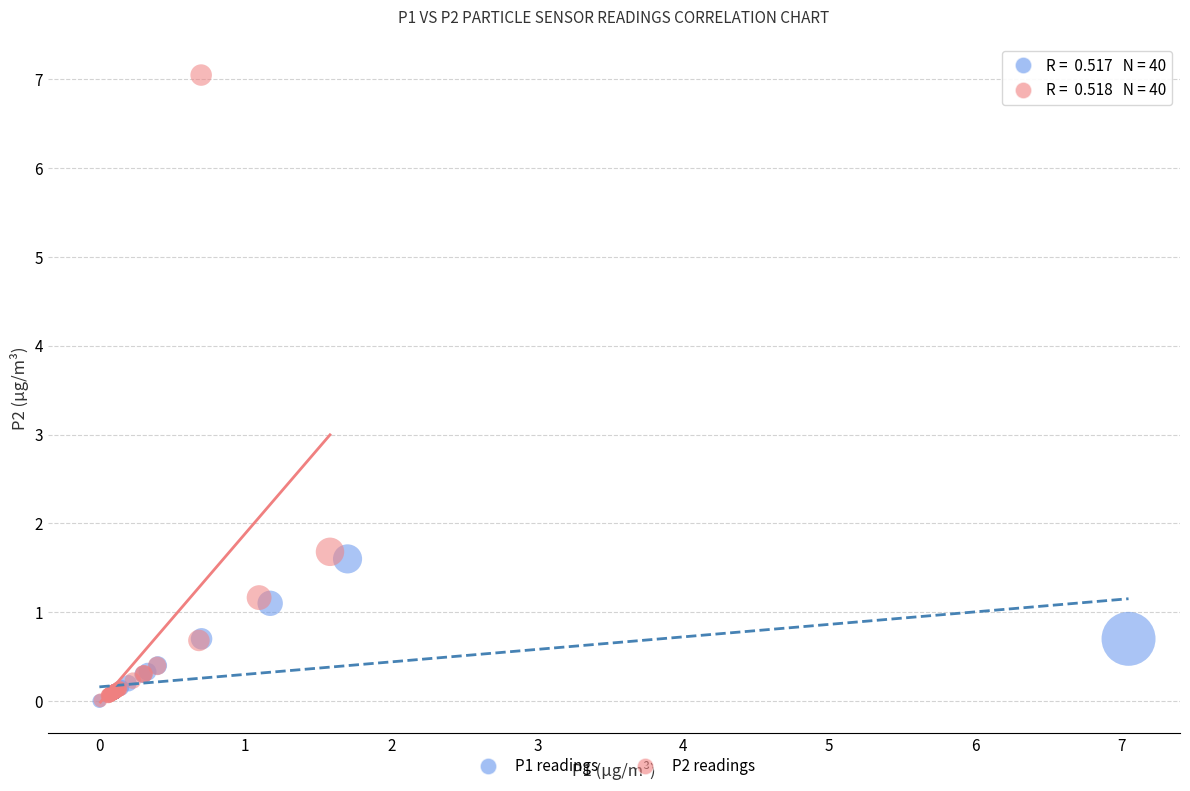

Which series contains the highest Y value?

P2 readings